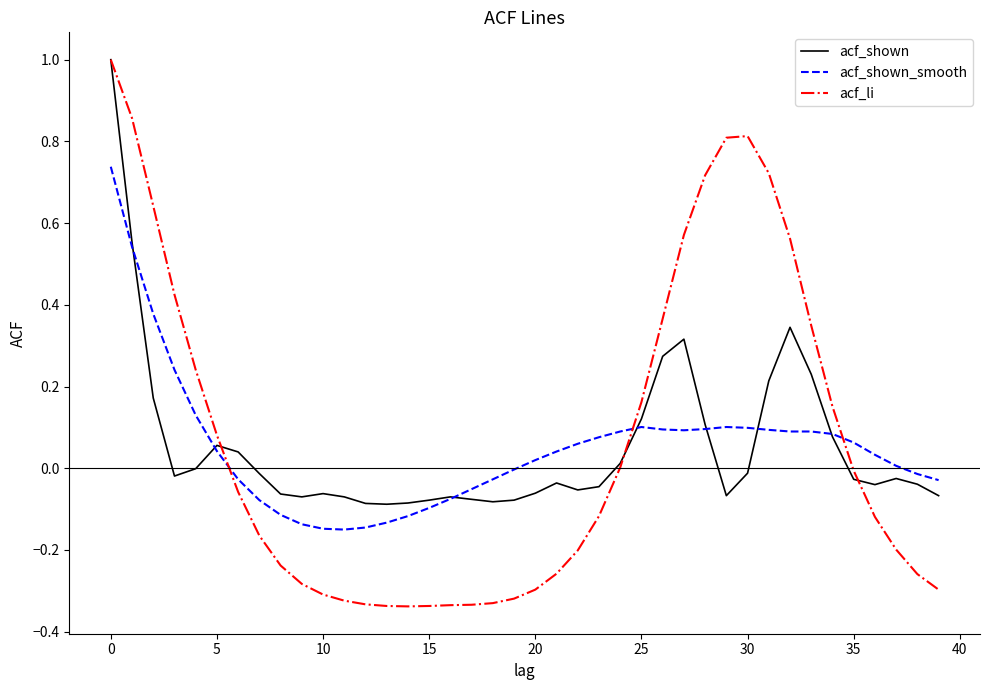

What is the maximum value shown in the chart?

1.0